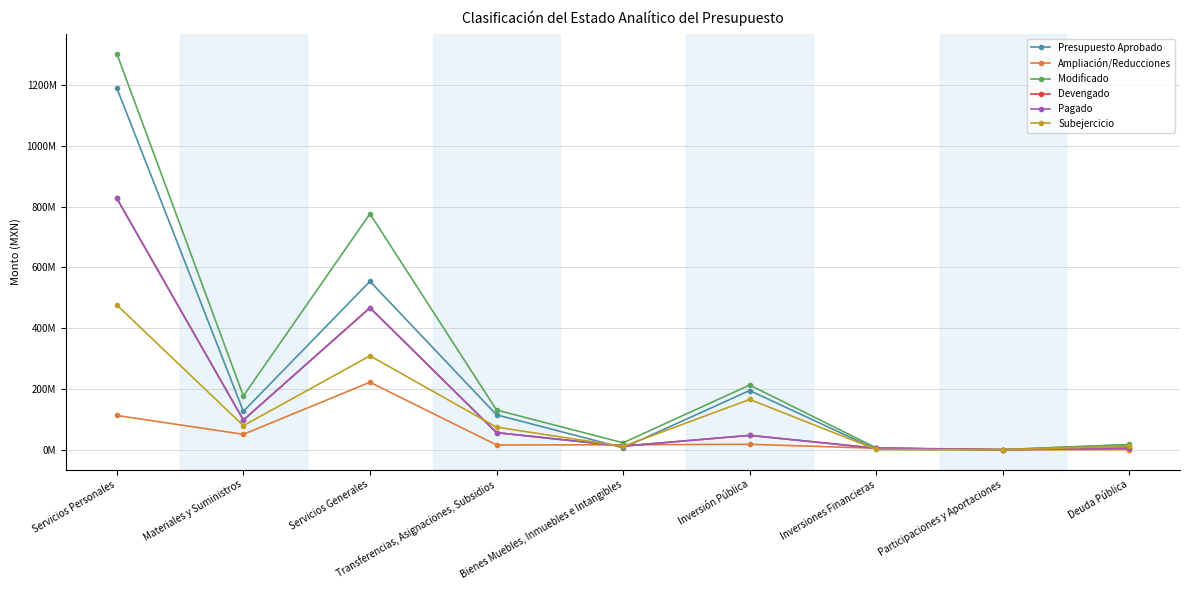

What is the difference between the highest and lowest values at Servicios Generales?

554401456